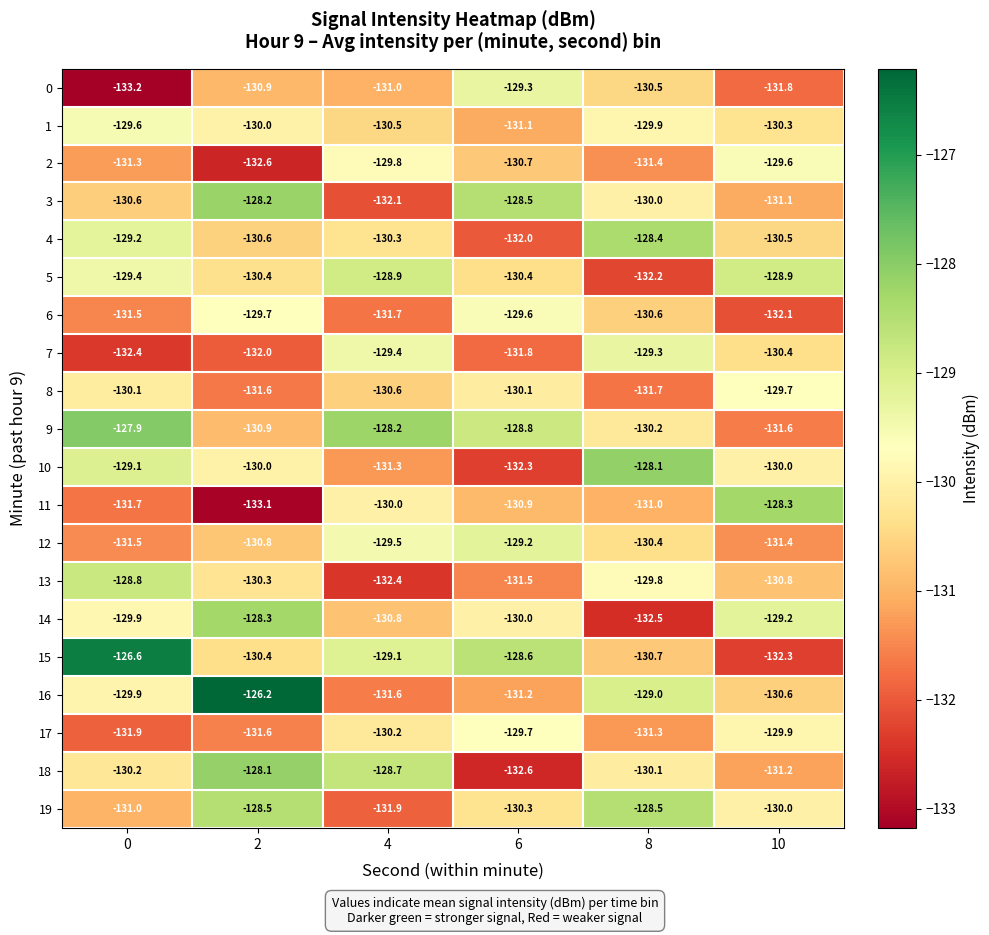

True or false: 5 has a value of -130.4 at 2.

True